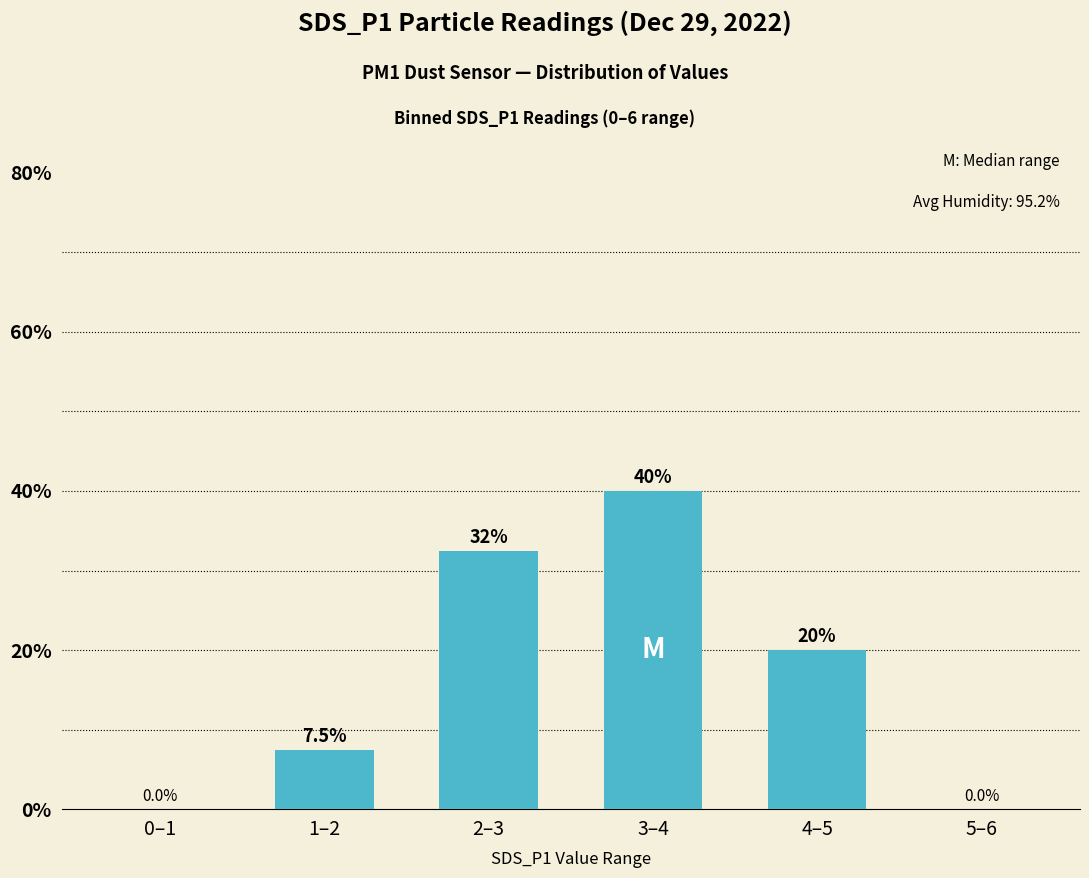

Between 2–3 and 1–2, which is larger?

2–3